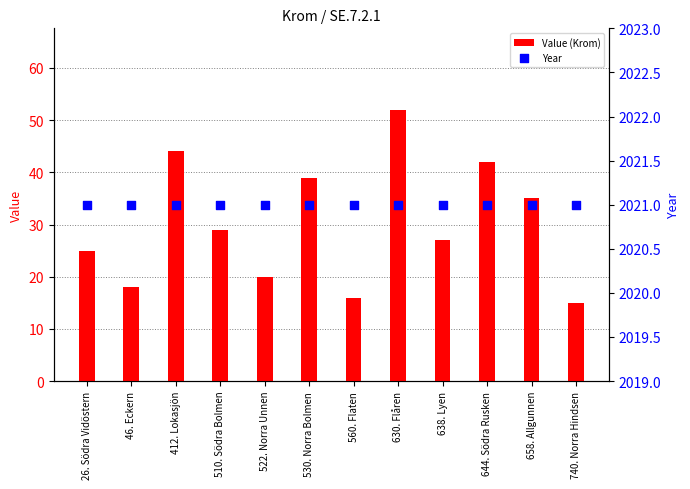

Which series has the largest total across all categories?

Year